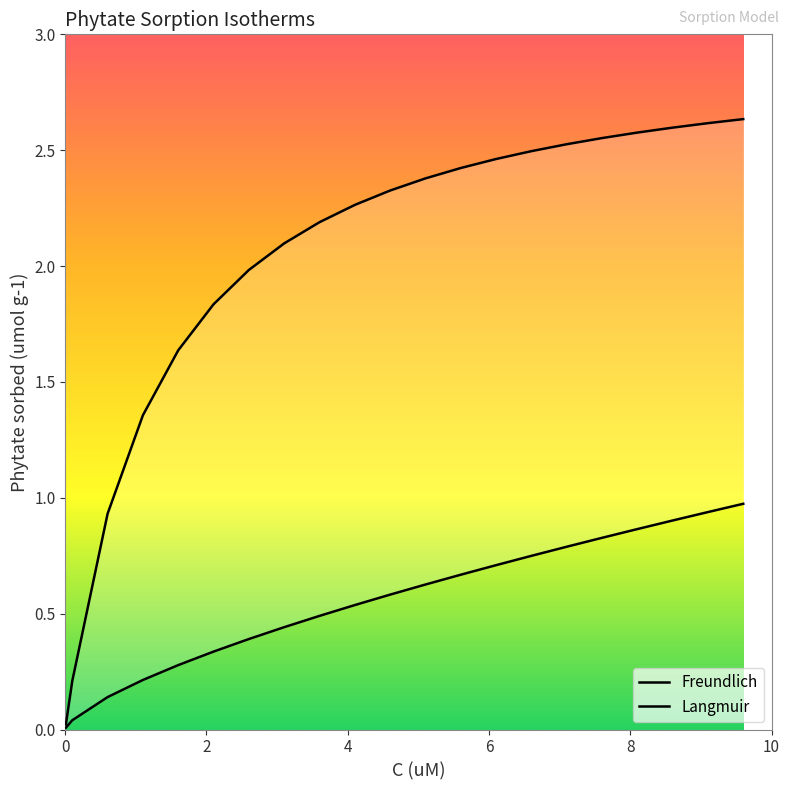

What is the value of the langmuir_y point at the 14th from the left?

2.5